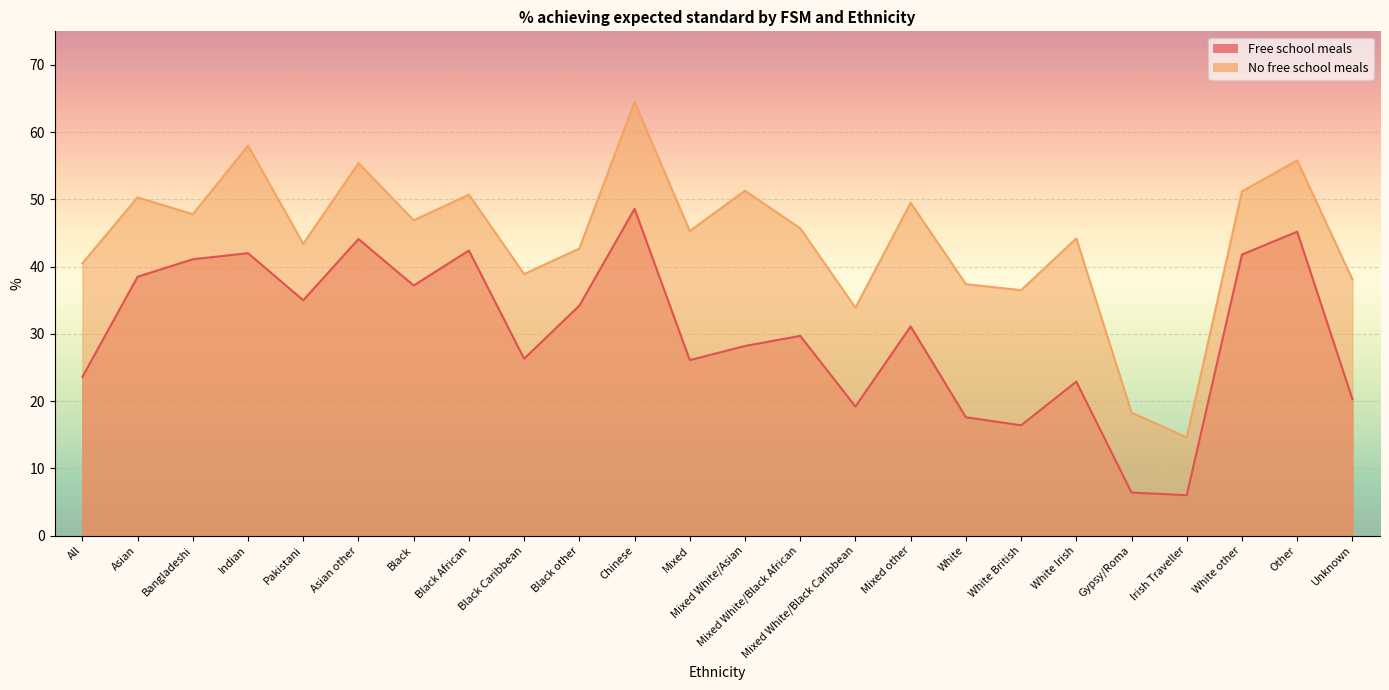

What is the spread (max minus min) of values at Gypsy/Roma?

11.9